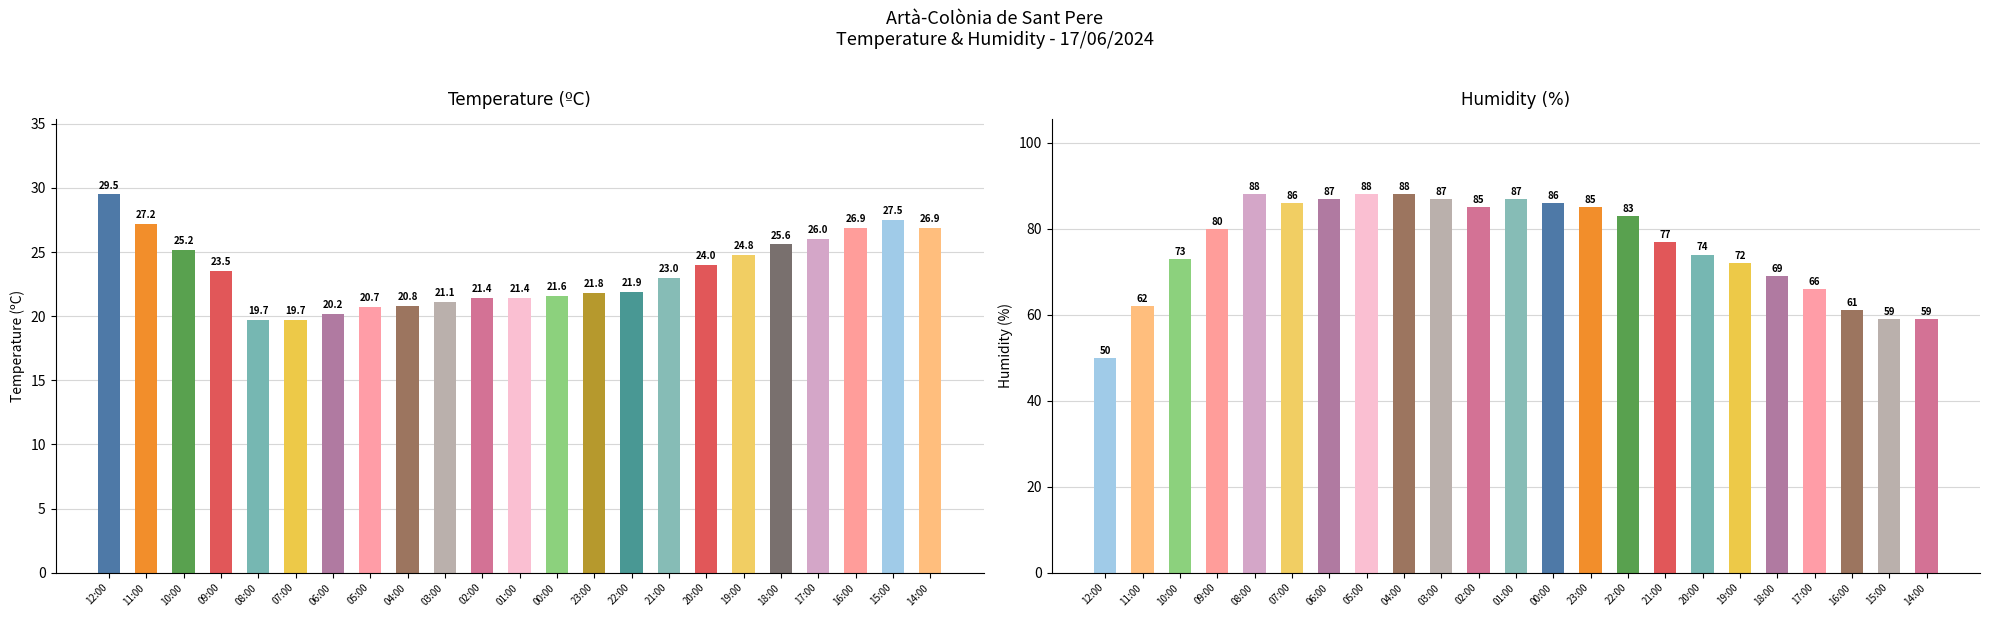

At which category does the chart reach its minimum across all series?

08:00